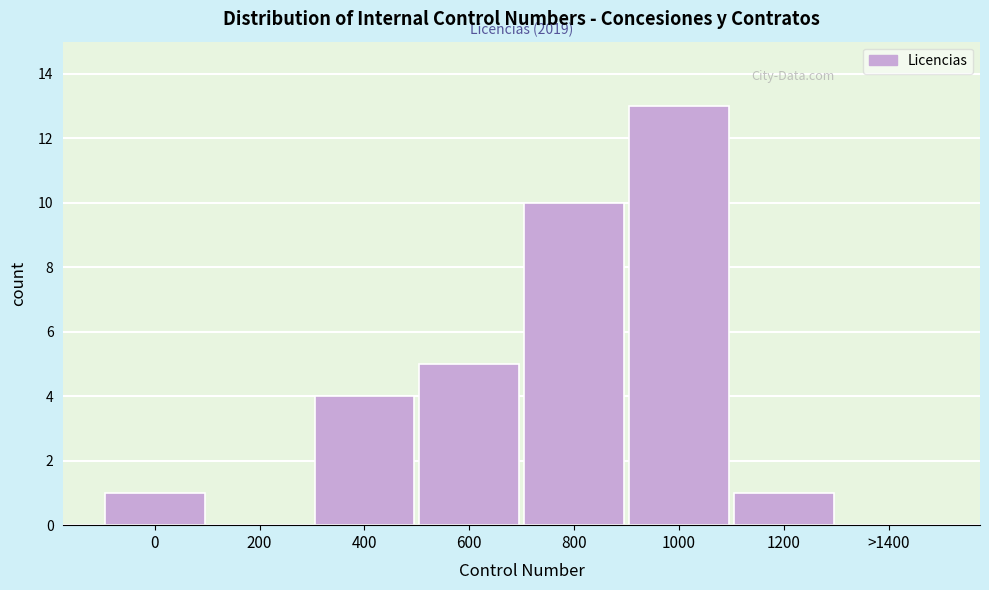

Reading left to right, transcribe all the data shown in this chart.

0=1	200=0	400=4	600=5	800=10	1000=13	1200=1	>1400=0